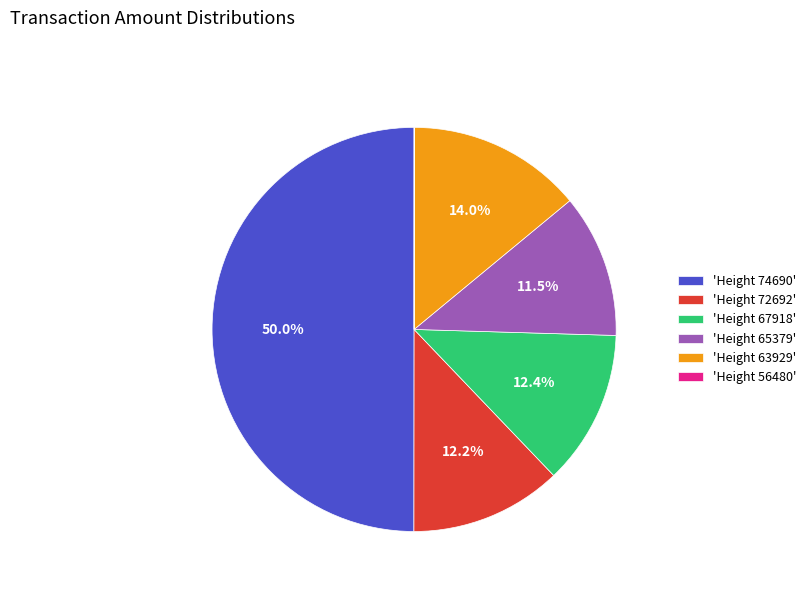

How much of the chart is everything except 'Height 65379'?

88.5%